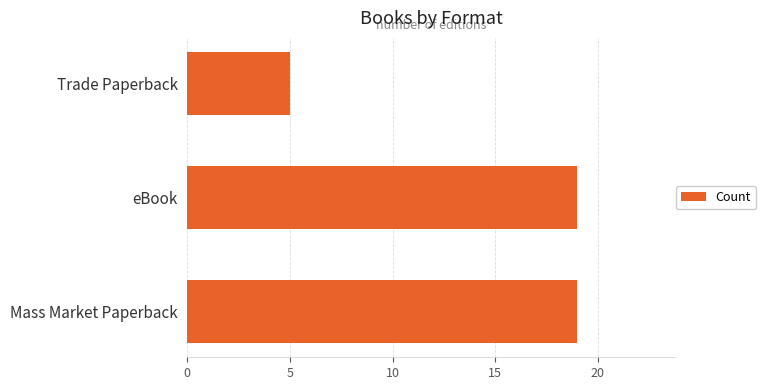

What is the change in value from Mass Market Paperback to Trade Paperback?

-14